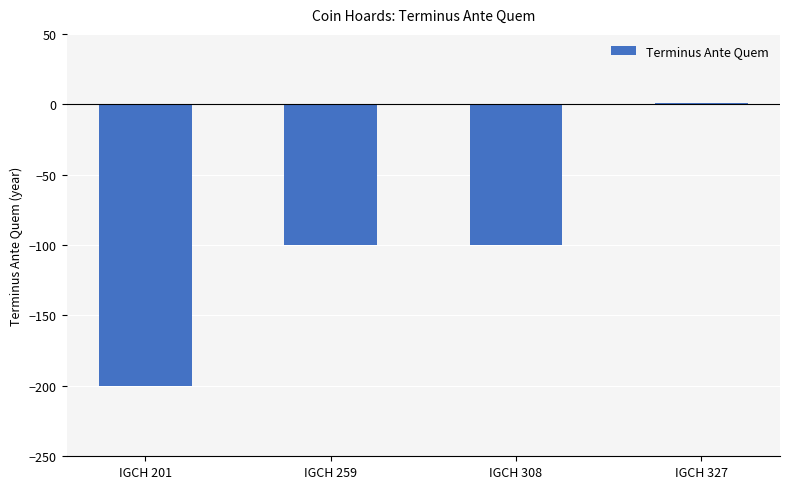

What is the value of the 3rd bar from the left?

-100